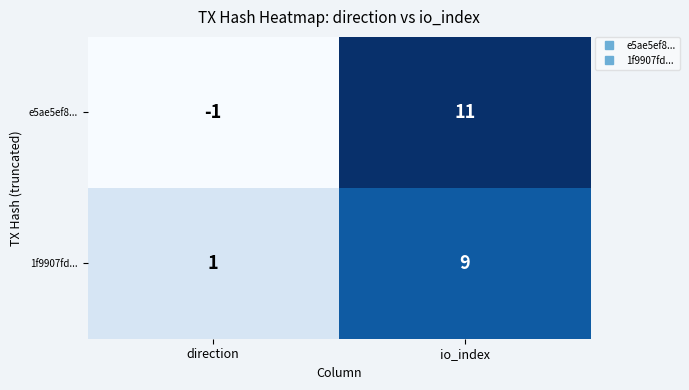

Is it true that 1f9907fd... equals 2 at direction?

False